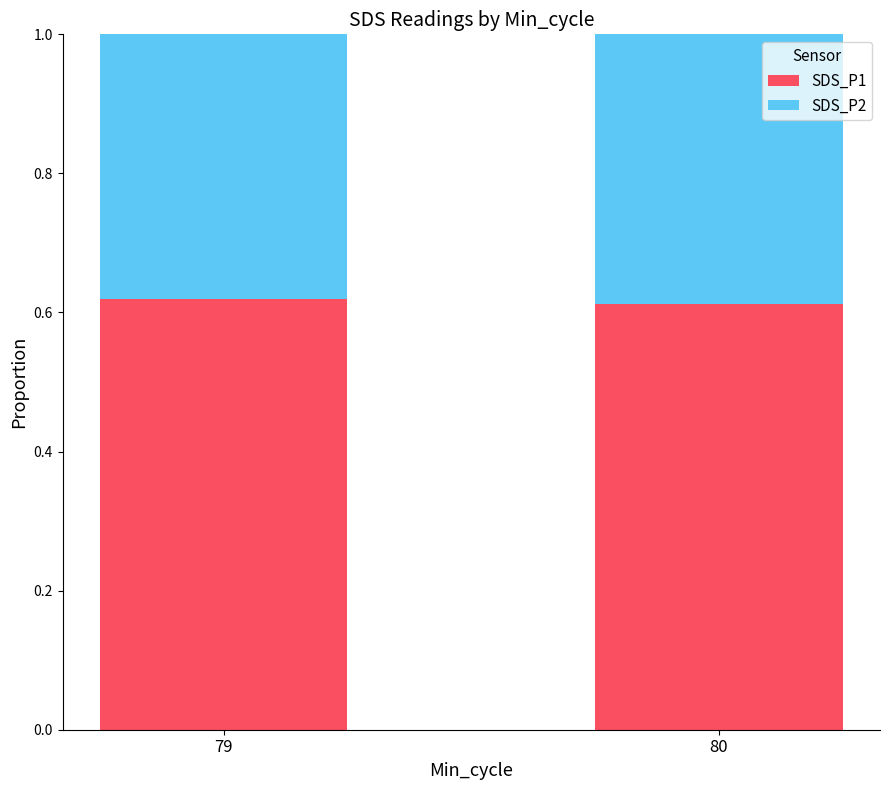

What is the sum of all SDS_P1 values?

1.2